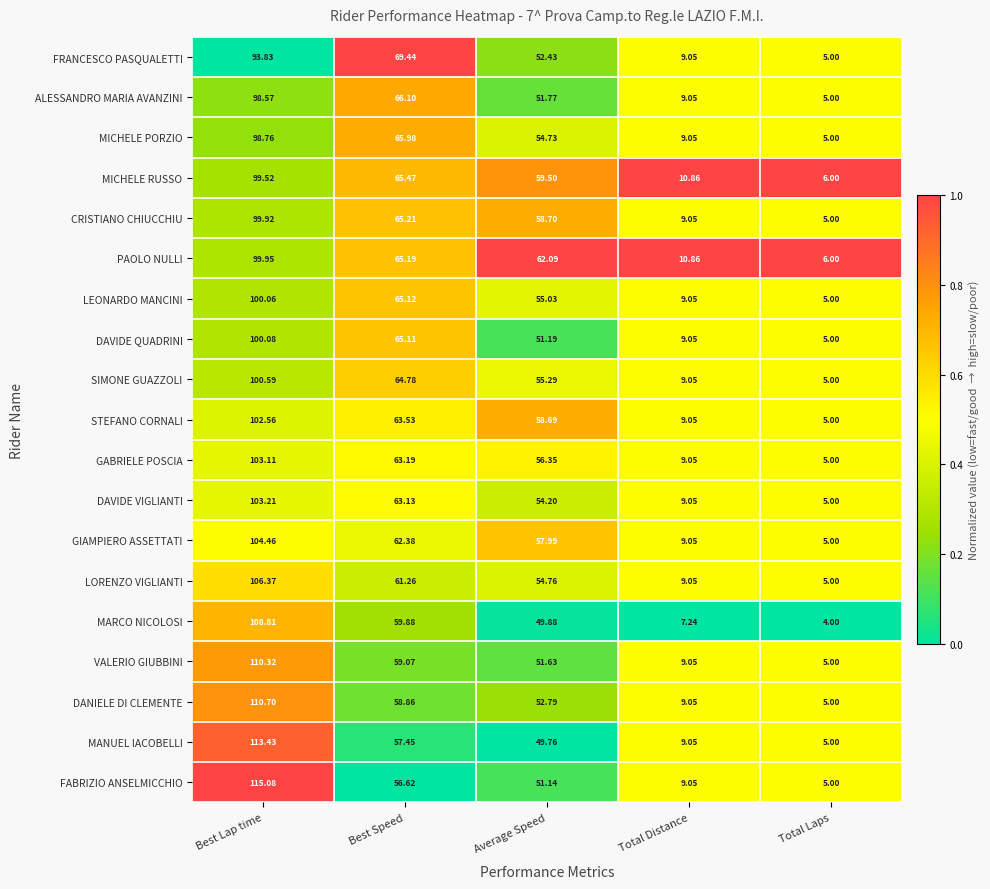

What is the total value across all series at Average Speed?

1037.9